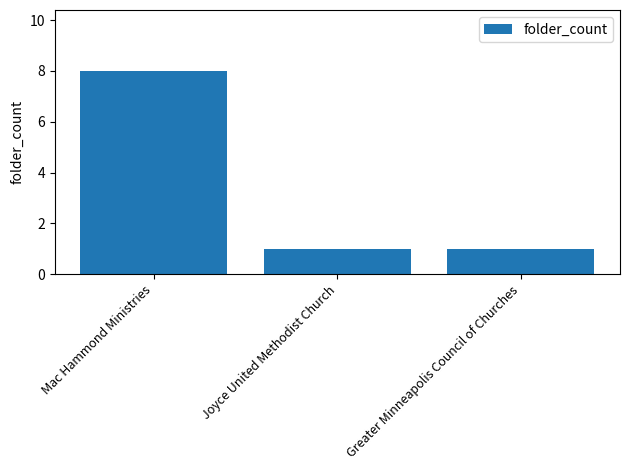

What is the minimum value shown in the chart?

1